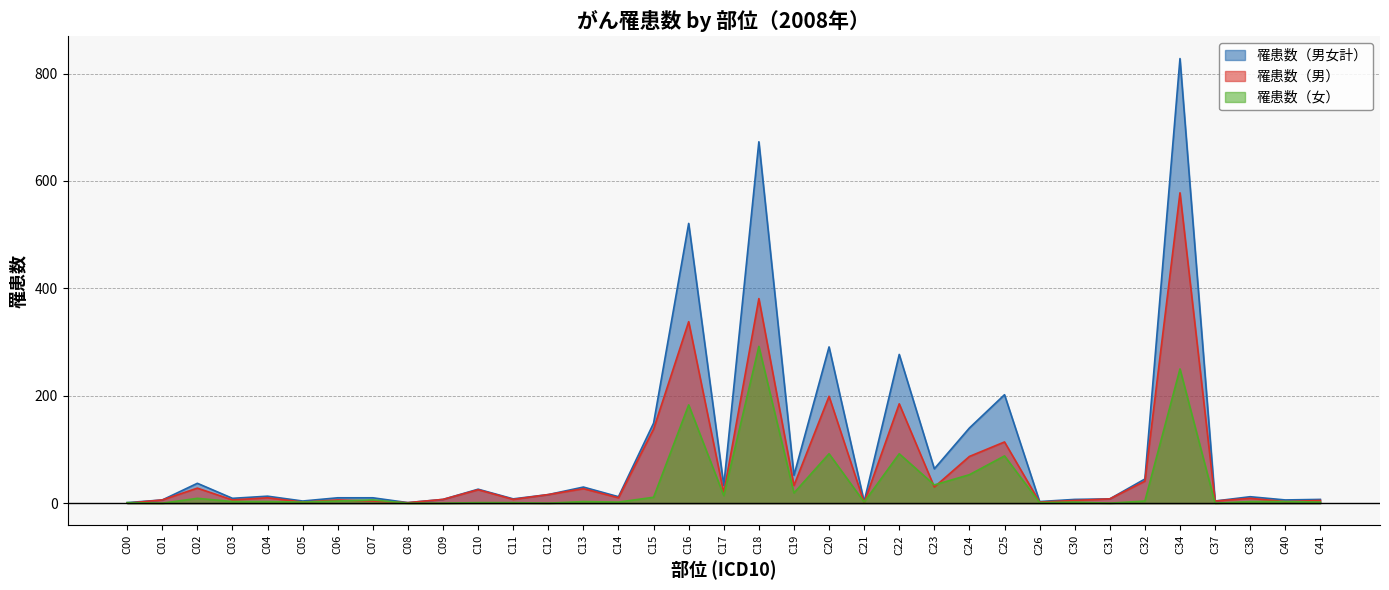

At how many categories does at least one series exceed 41?

11